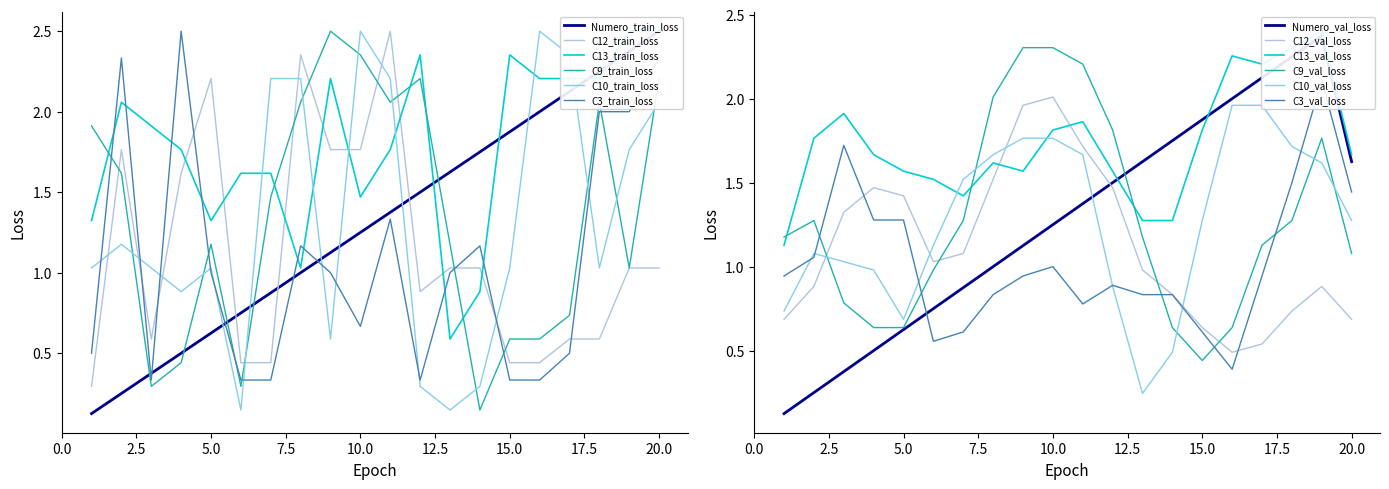

What is the greatest value displayed?

2.5